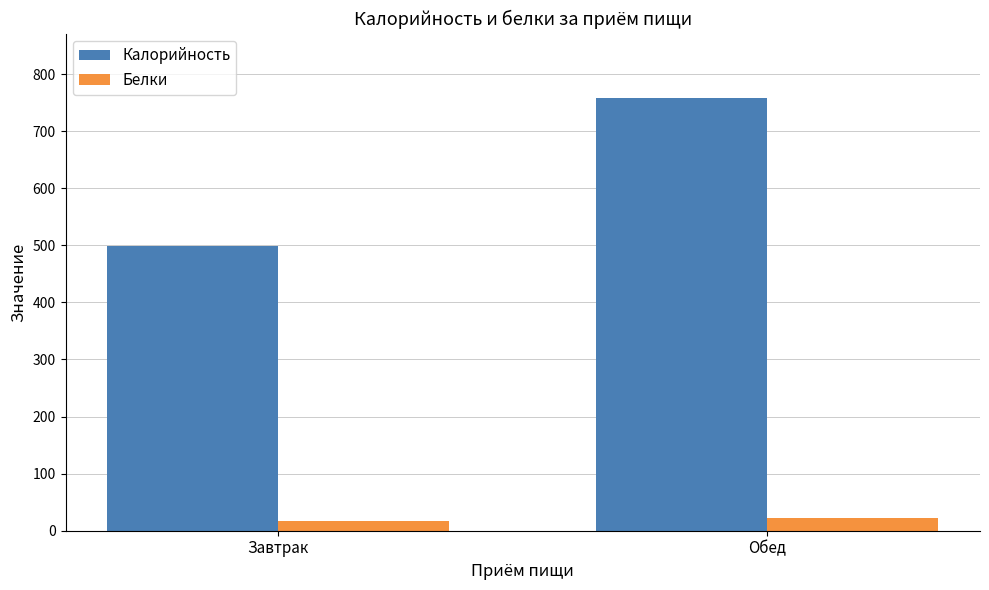

Which series changed the most between Завтрак and Обед?

Калорийность